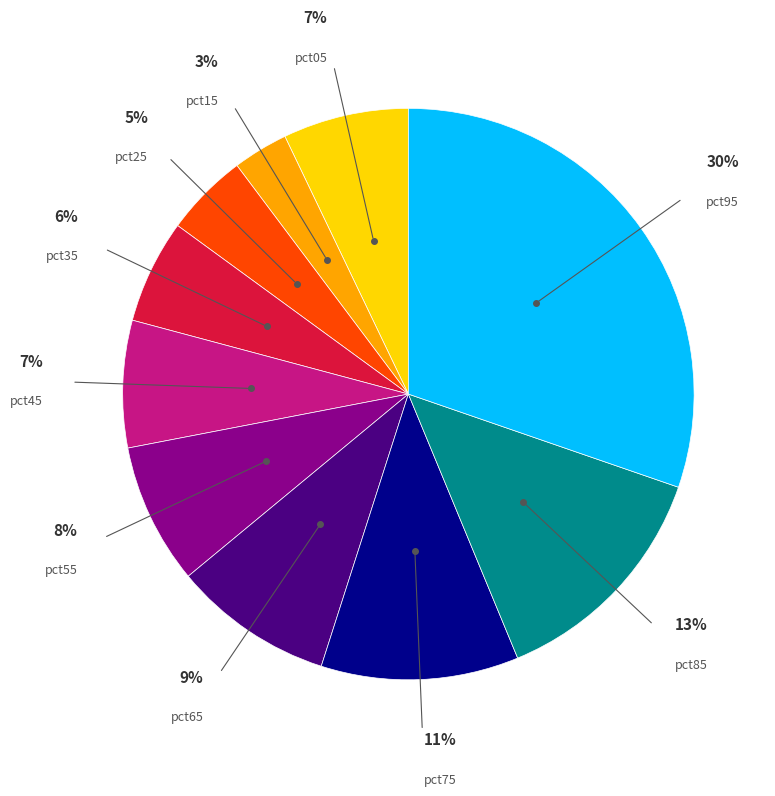

To the nearest percent, what is the average slice percentage?

10%